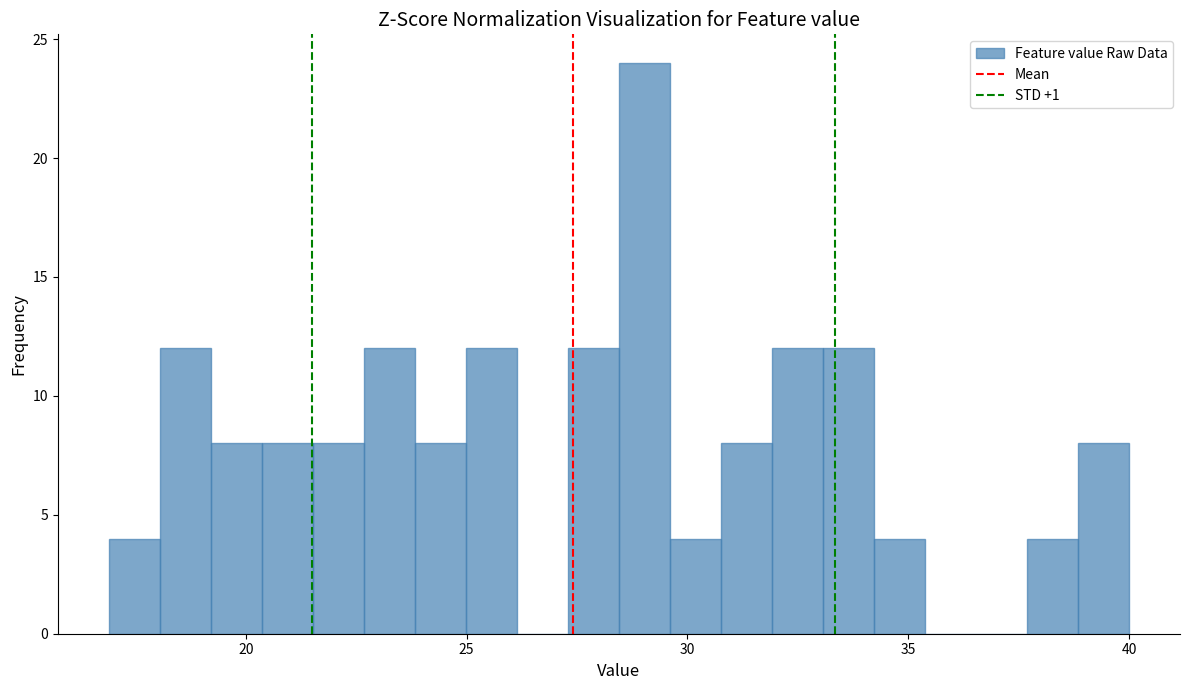

Around what value on the x-axis is the tallest bar? Give the approximate position of its centre, as read against the axis.

29.0